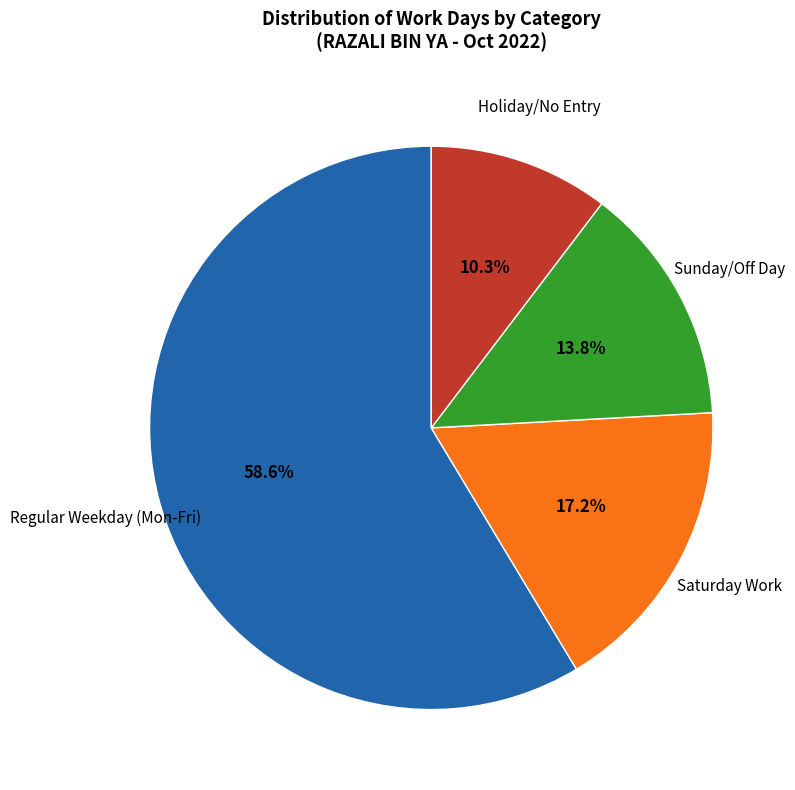

Does any single category account for the majority?

Yes